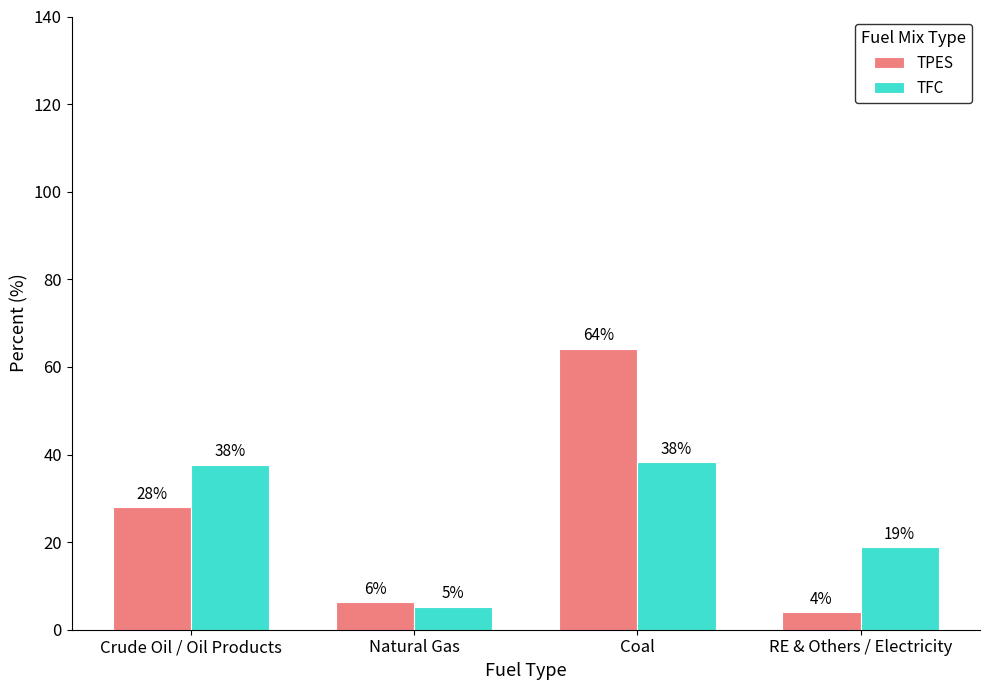

What are all the series names shown in the legend?

TPES, TFC